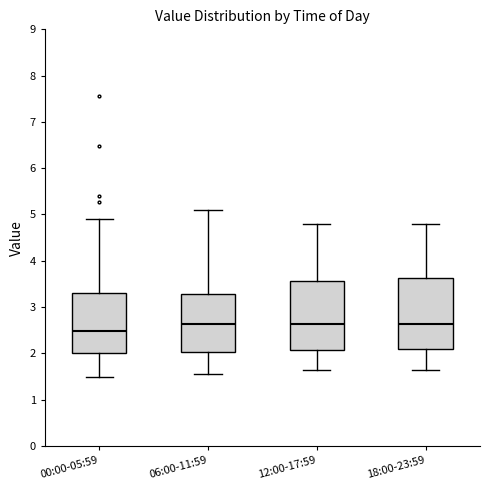

Reading left to right, read every box against the y-axis: the position of its median line, the range the box covers, and the ends of its whiskers. The values are not printed on the chart, so give them approximately, as read against the axis.

00:00-05:59: median 2.5, box 2.0 to 3.3, whiskers 1.5 to 4.9
06:00-11:59: median 2.6, box 2.0 to 3.3, whiskers 1.6 to 5.1
12:00-17:59: median 2.6, box 2.1 to 3.6, whiskers 1.7 to 4.8
18:00-23:59: median 2.6, box 2.1 to 3.6, whiskers 1.7 to 4.8